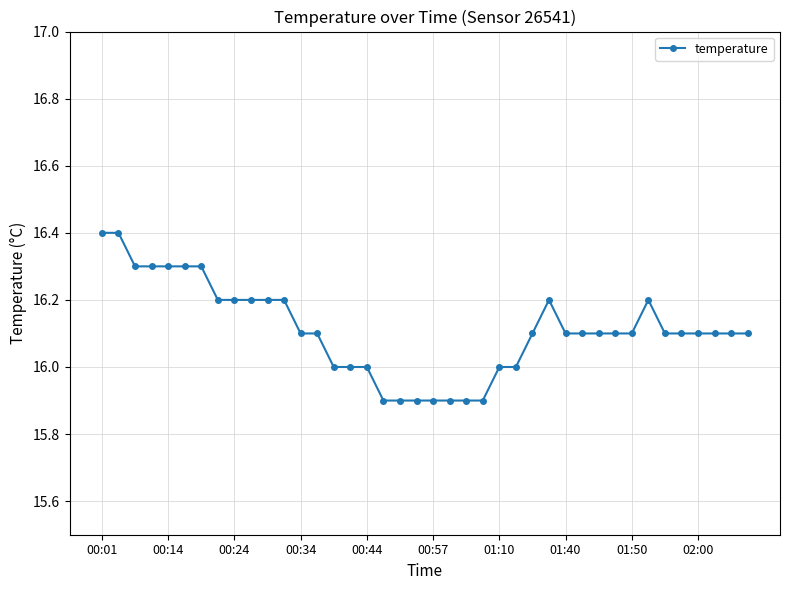

What is the value of the 29th point from the left?

16.1